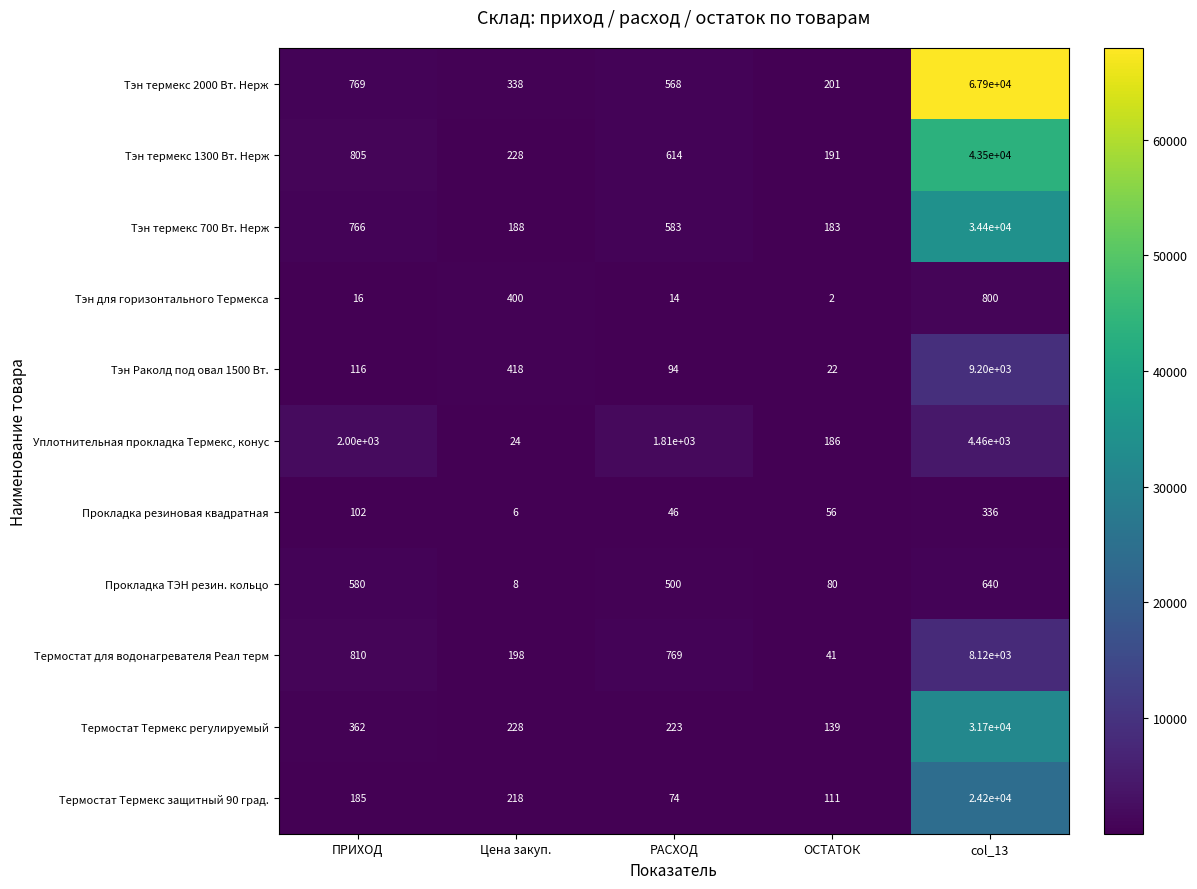

At which category is the sum across all series the highest?

col_13